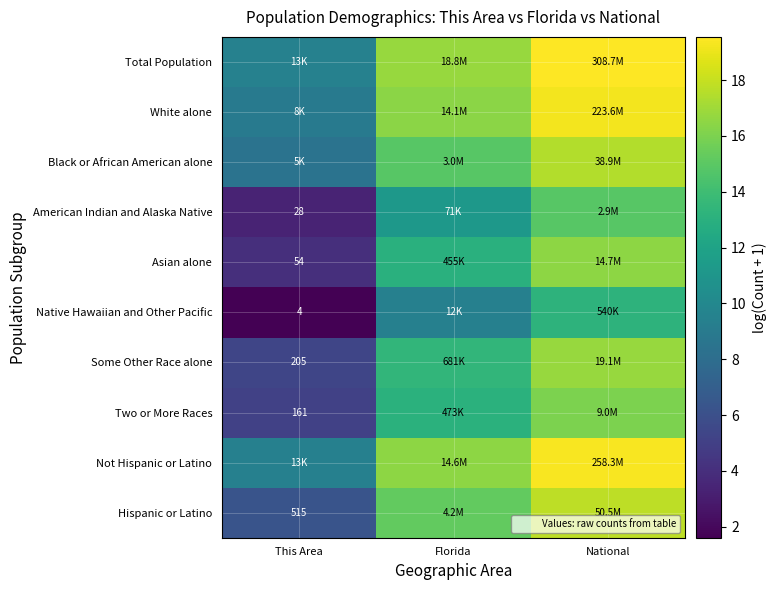

How many data points in Total Population are above 16?

2